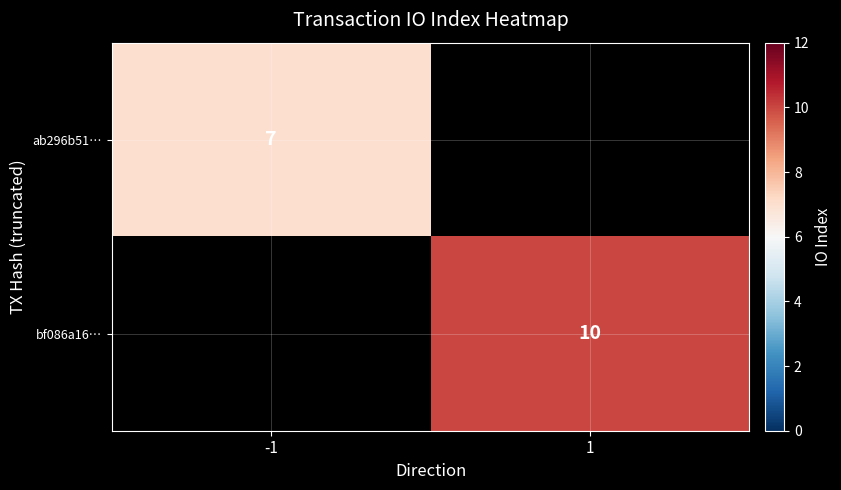

Between 1 and -1, which is larger?

-1